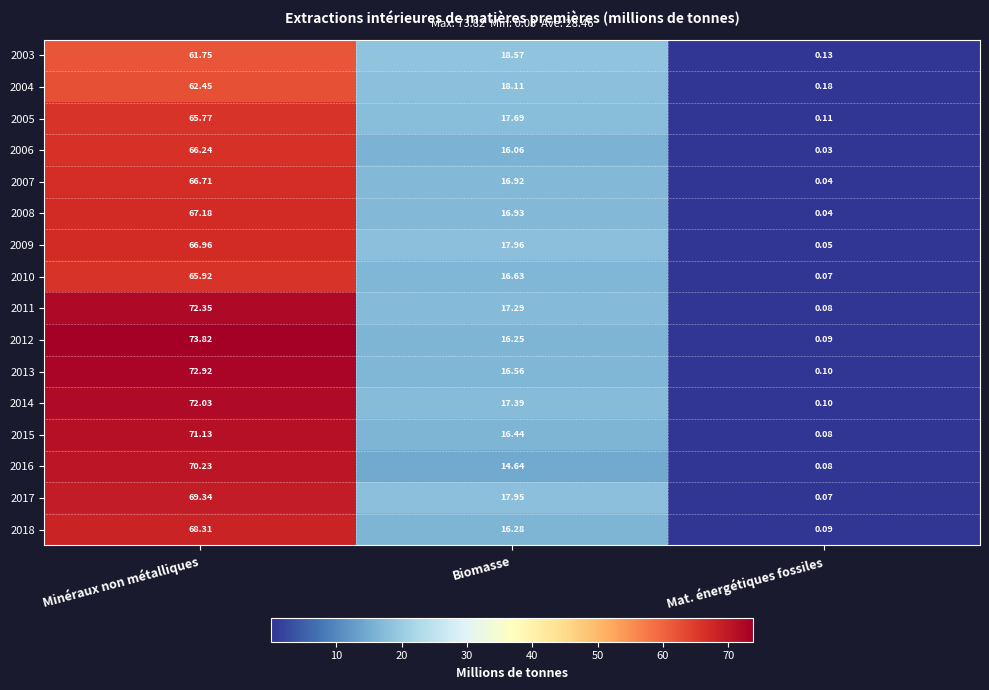

Which category has the highest value across all series?

Minéraux non métalliques